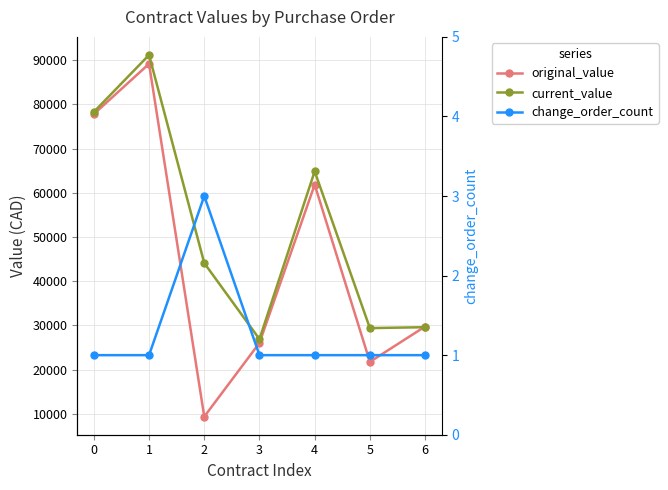

What is the total value across all series at 6?

59352.2